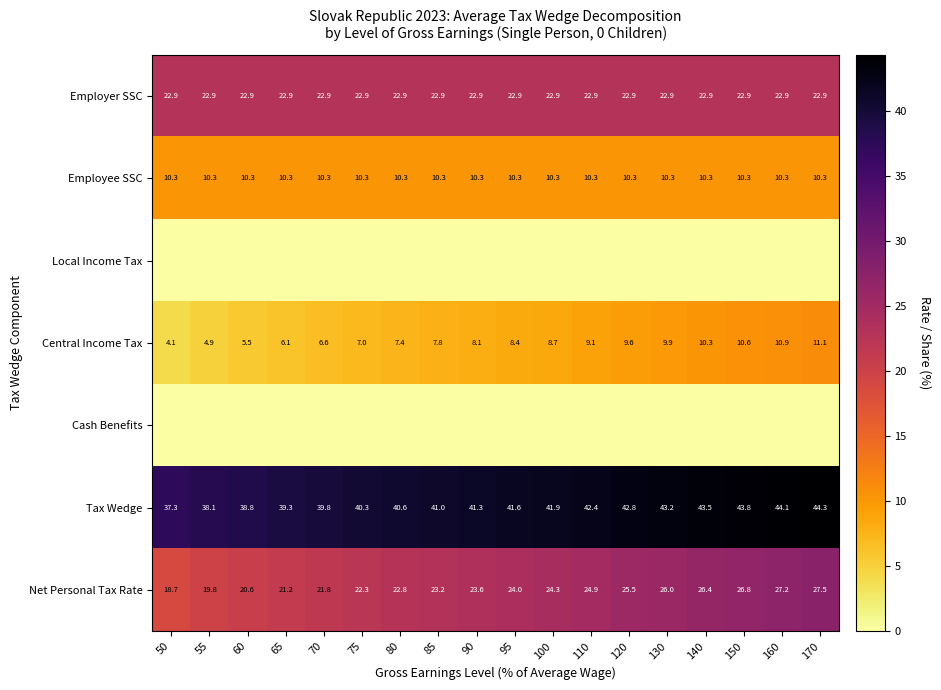

At which label does Central Income Tax first exceed 8?

90